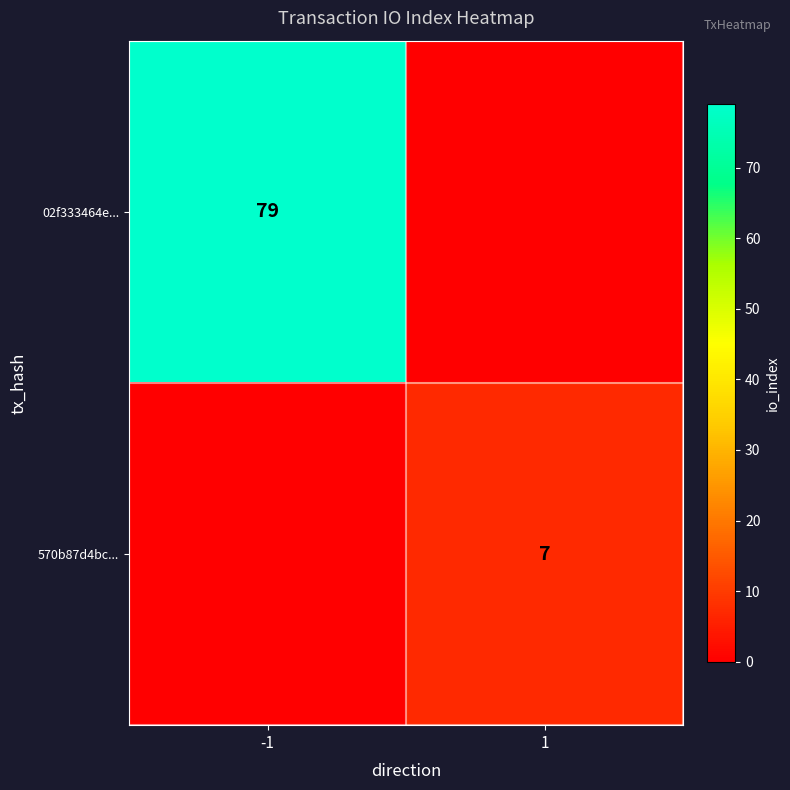

True or false: 570b87d4bc... has a value of 7 at 1.

True